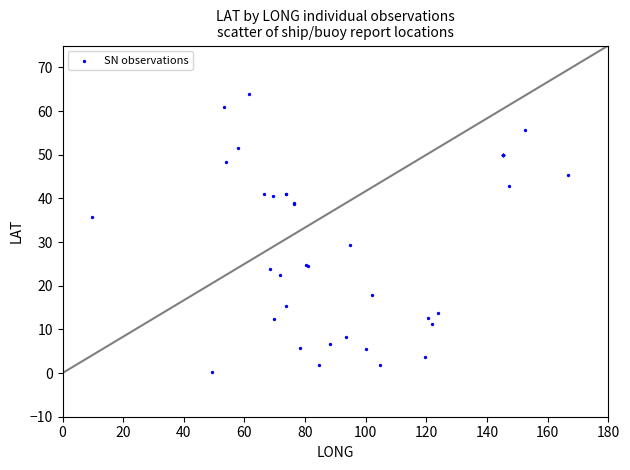

What Y value in the scatter plot is closest to 32?

29.3